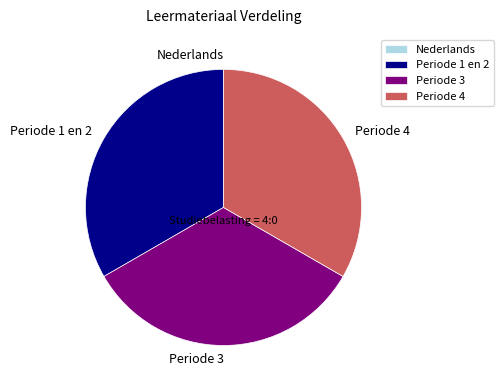

Does Periode 4 account for over 50% of the chart?

No